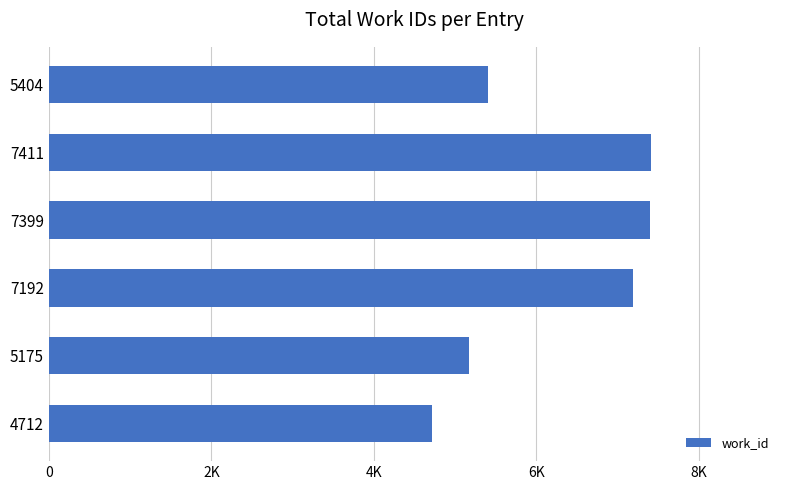

Does the chart contain any negative values?

No